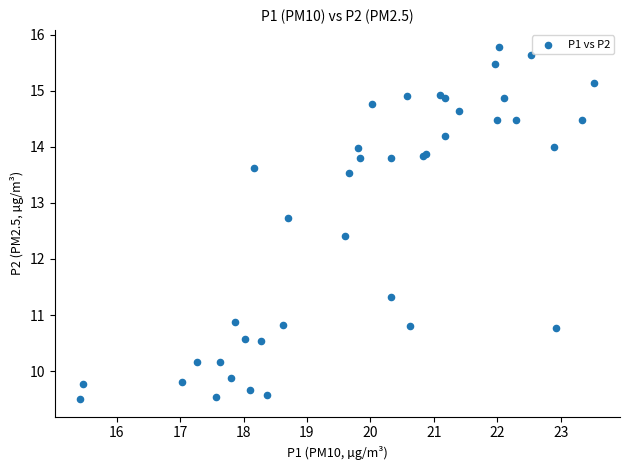

What Y value in the scatter plot is closest to 12?

12.4